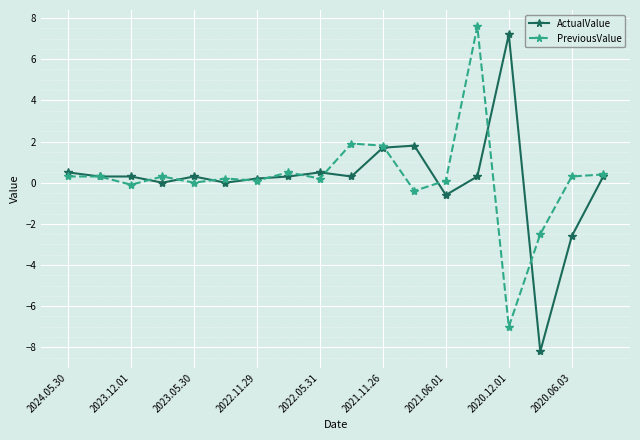

How many data points does each series have?

18